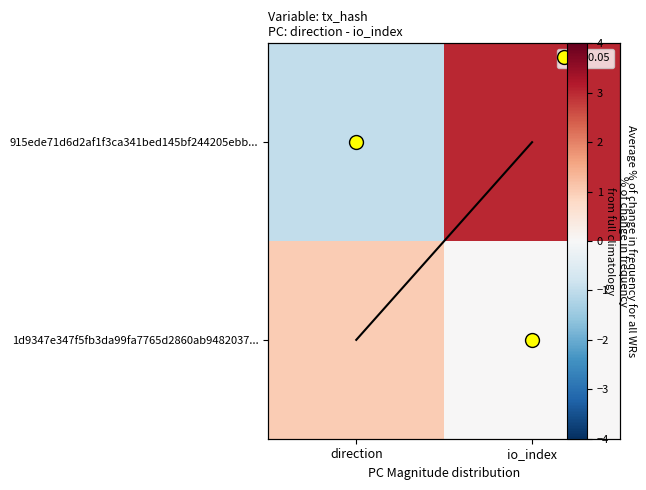

List the labels in order of 915ede71d6d2af1f3ca341bed145bf244205ebb... value, largest first.

io_index, direction